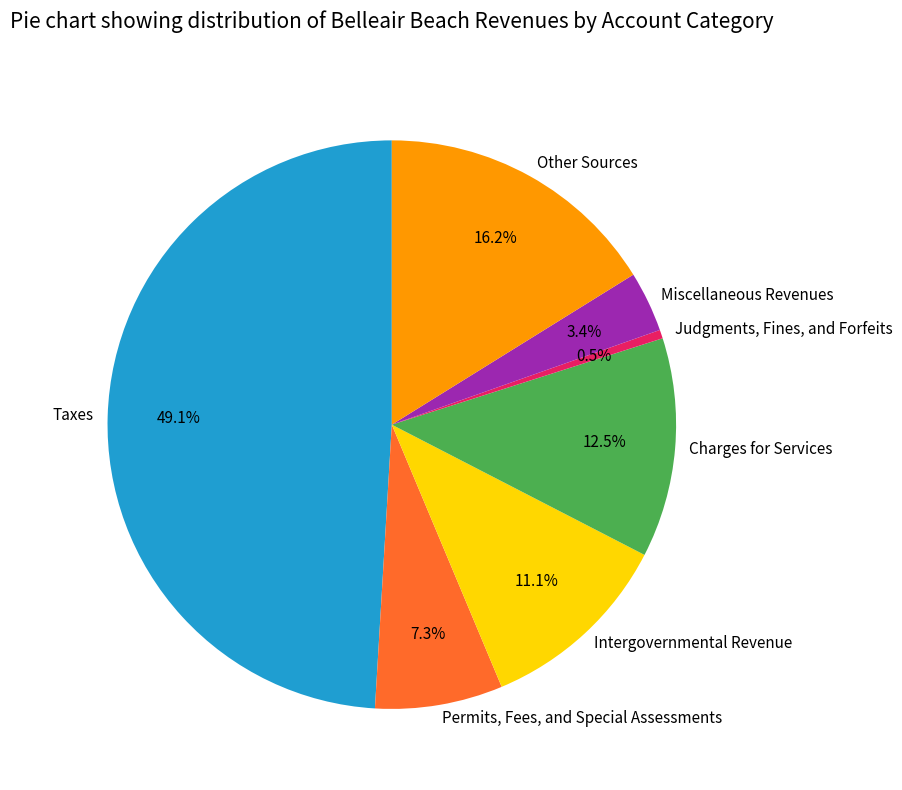

Rank the categories by value from highest to lowest.

Taxes, Other Sources, Charges for Services, Intergovernmental Revenue, Permits, Fees, and Special Assessments, Miscellaneous Revenues, Judgments, Fines, and Forfeits